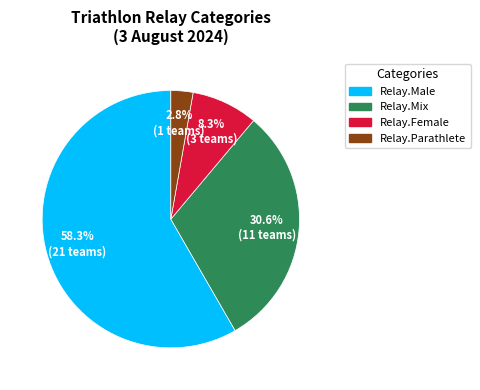

Does Relay.Mix represent more than half of the total?

No